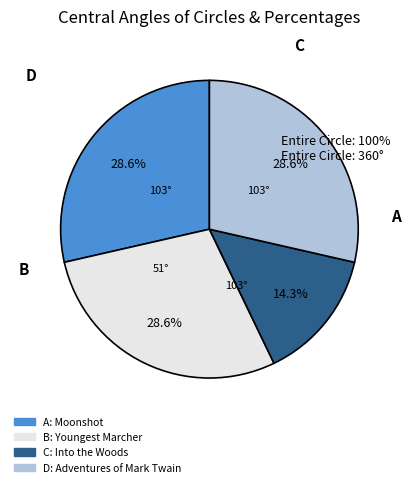

Is there a majority slice in this chart?

No